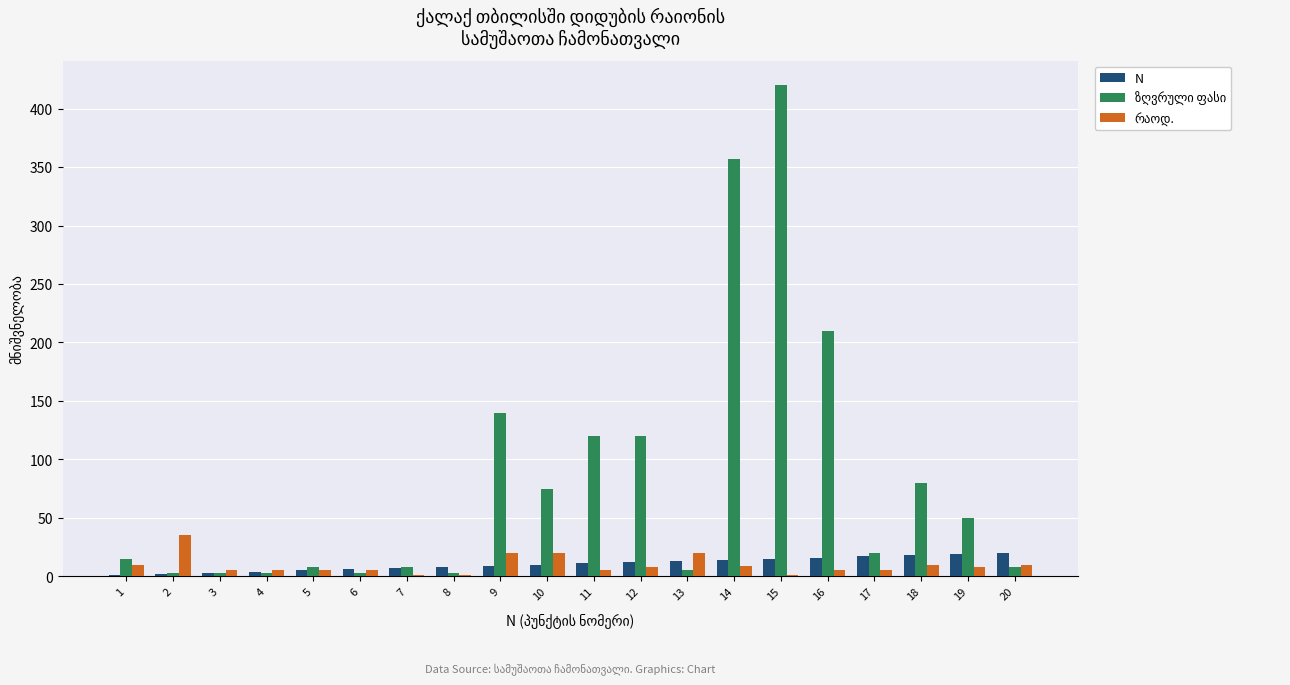

What is the spread (max minus min) of values at 1?

14.0